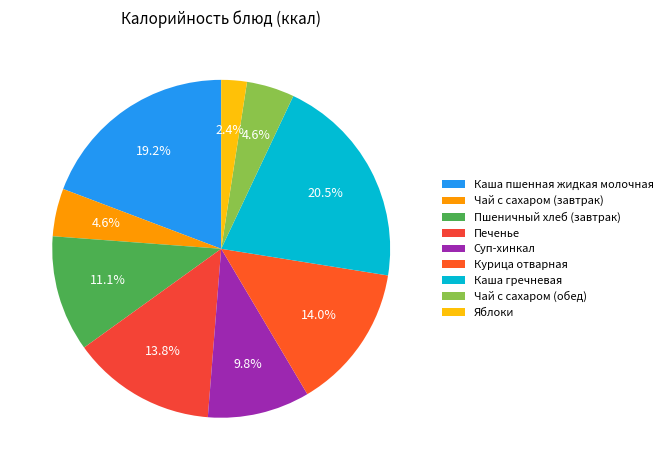

To the nearest percent, what is the difference between the Яблоки and Каша пшенная жидкая молочная slice percentages?

17%